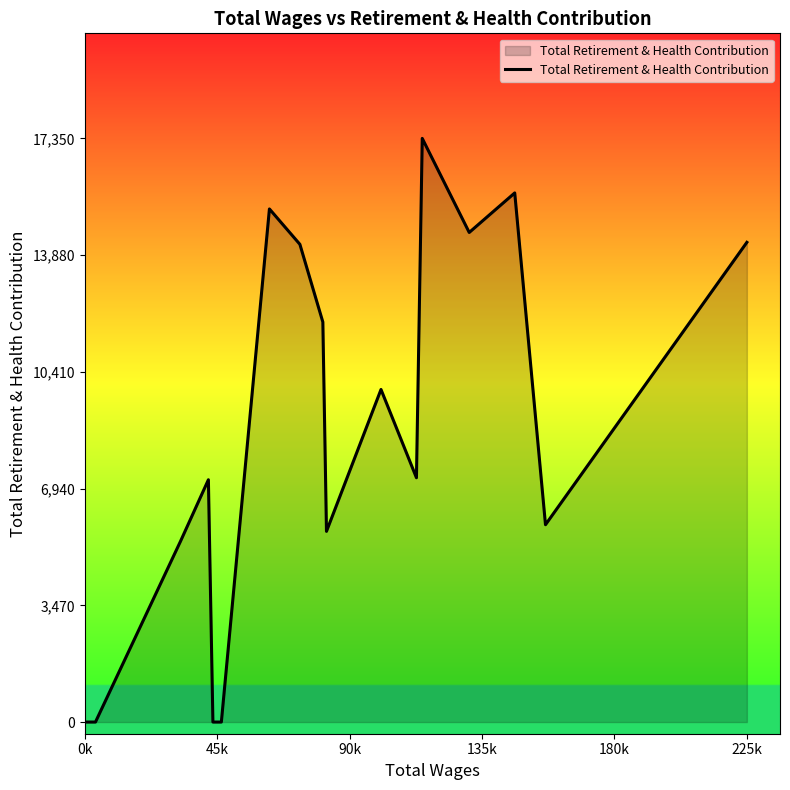

What is the difference between the maximum and minimum values?

17350.1